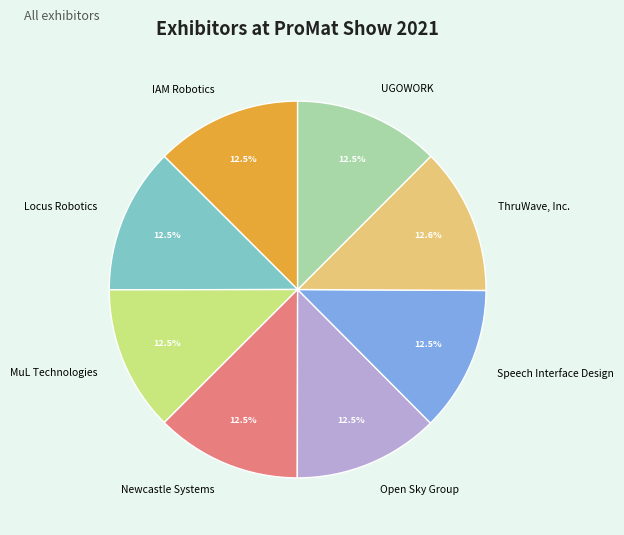

Is it true that MuL Technologies is 18% of the pie?

False